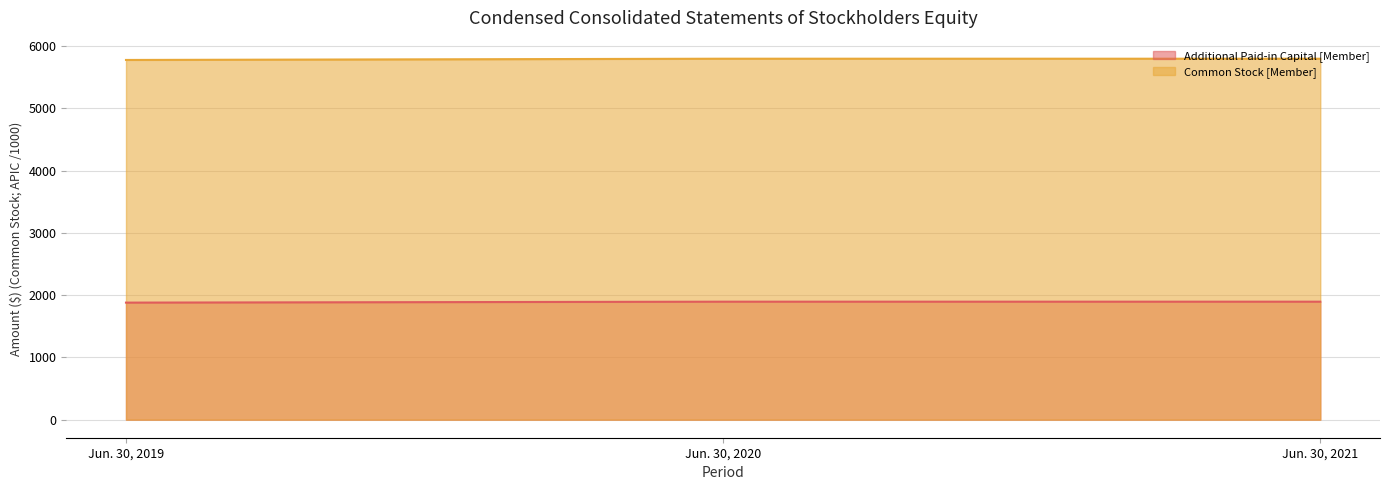

The Additional Paid-in Capital [Member] series shows 483.8 at Jun. 30, 2020. True or false?

False